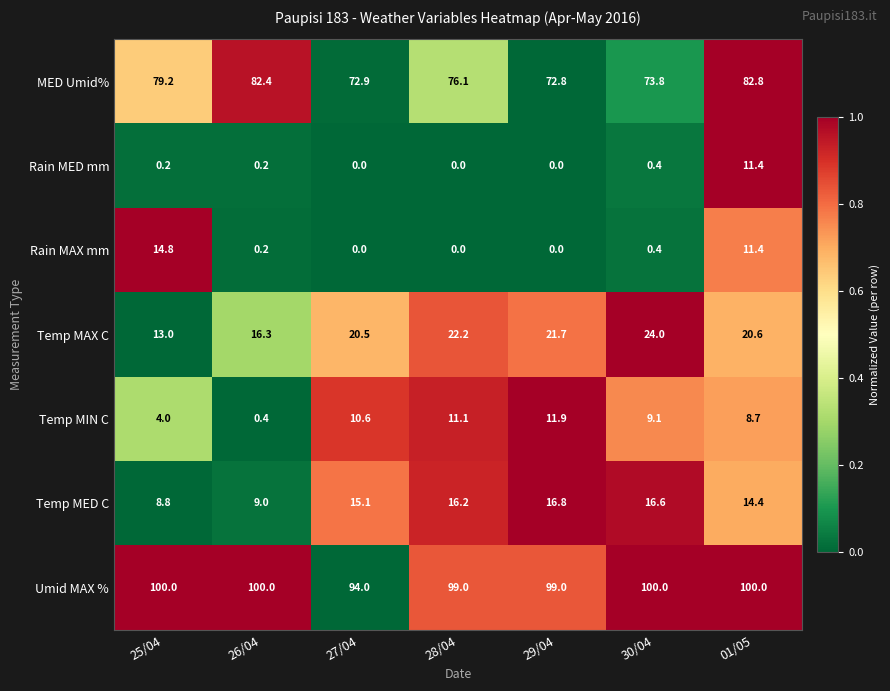

What is the total value across all series at 29/04?

222.2